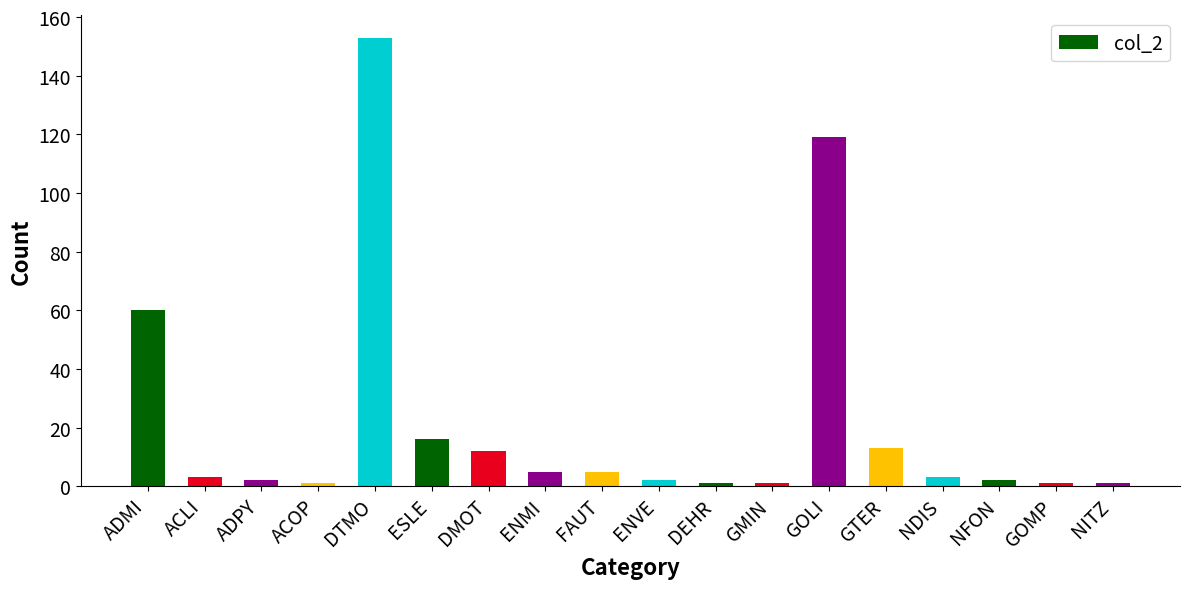

Which has a higher value, NFON or ESLE?

ESLE